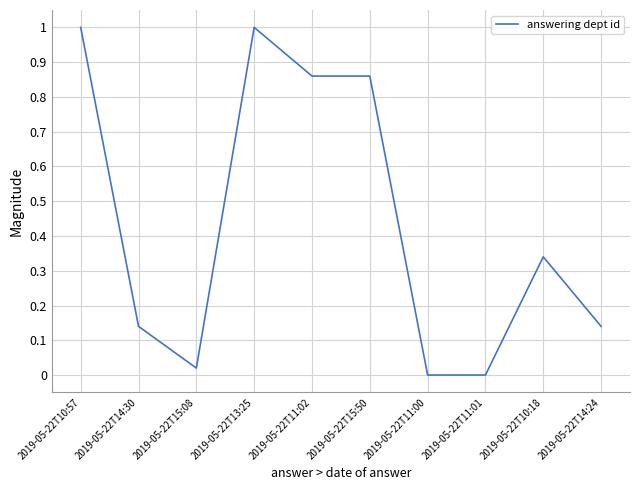

What is the difference between the maximum and minimum values?

1.0